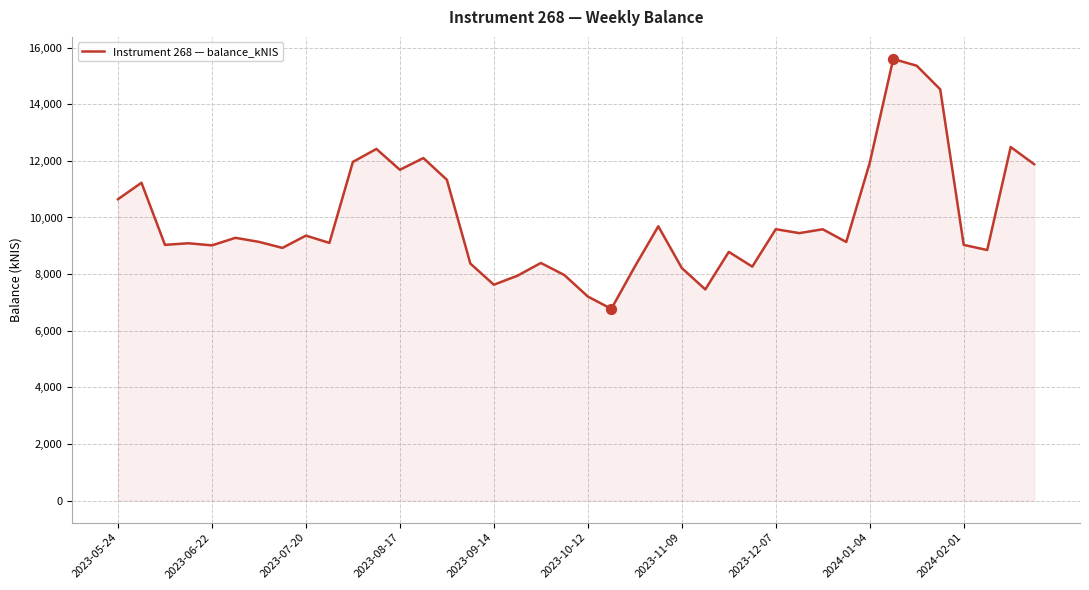

What is the difference between the maximum and minimum values?

8826.7